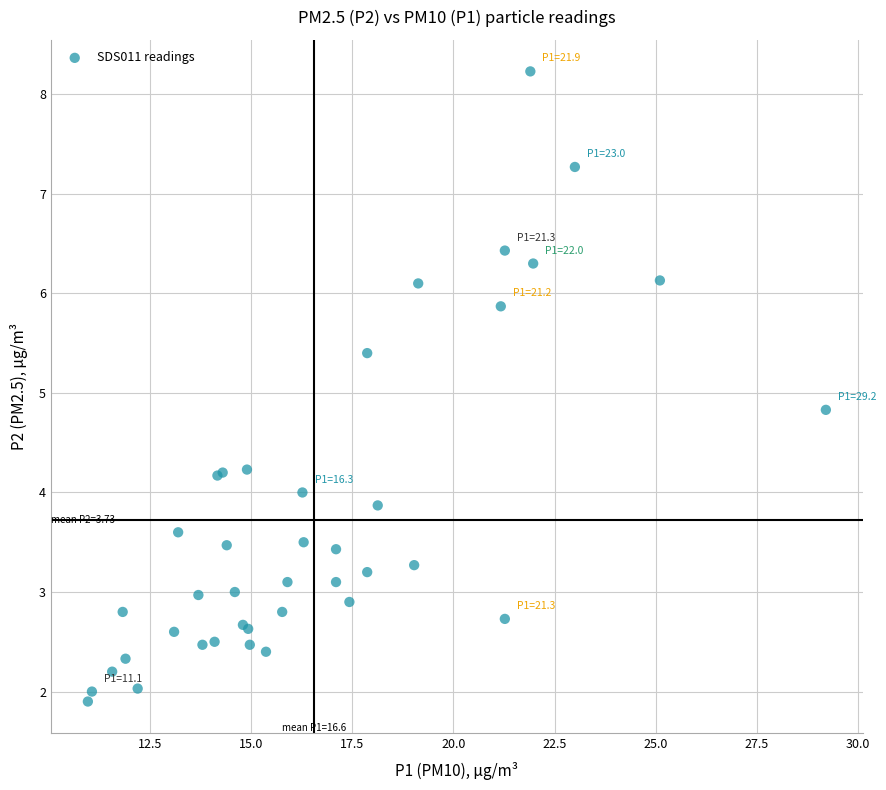

What Y value in the scatter plot is closest to 5?

4.8